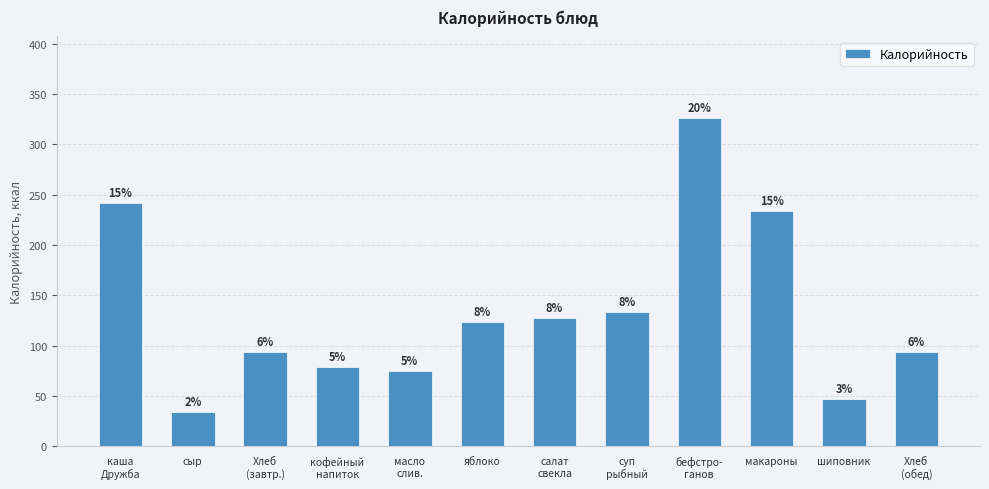

What is the sum of the values at масло
слив. and макароны?

308.8